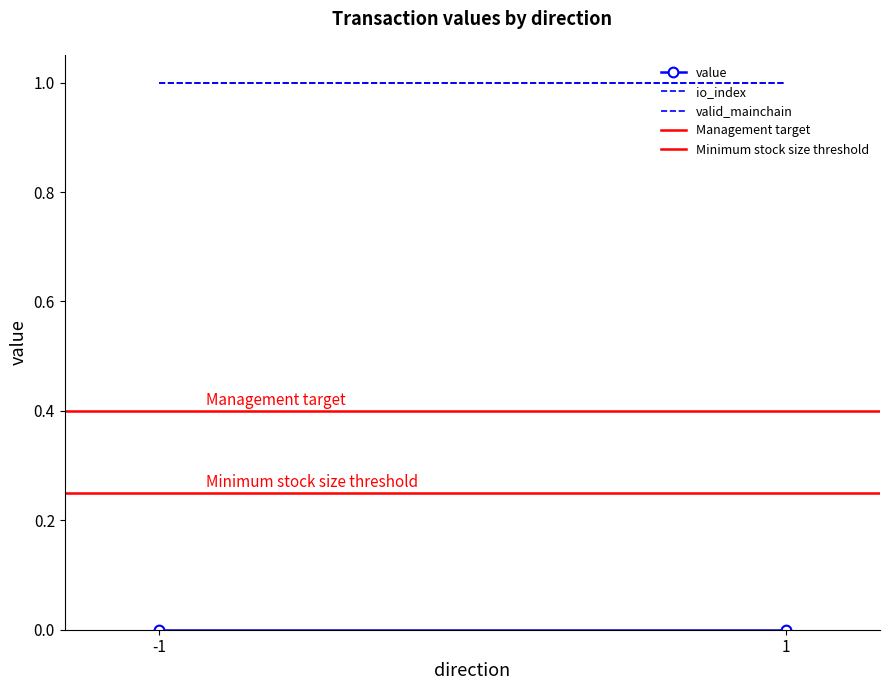

At which label is valid_mainchain closest to 1?

-1